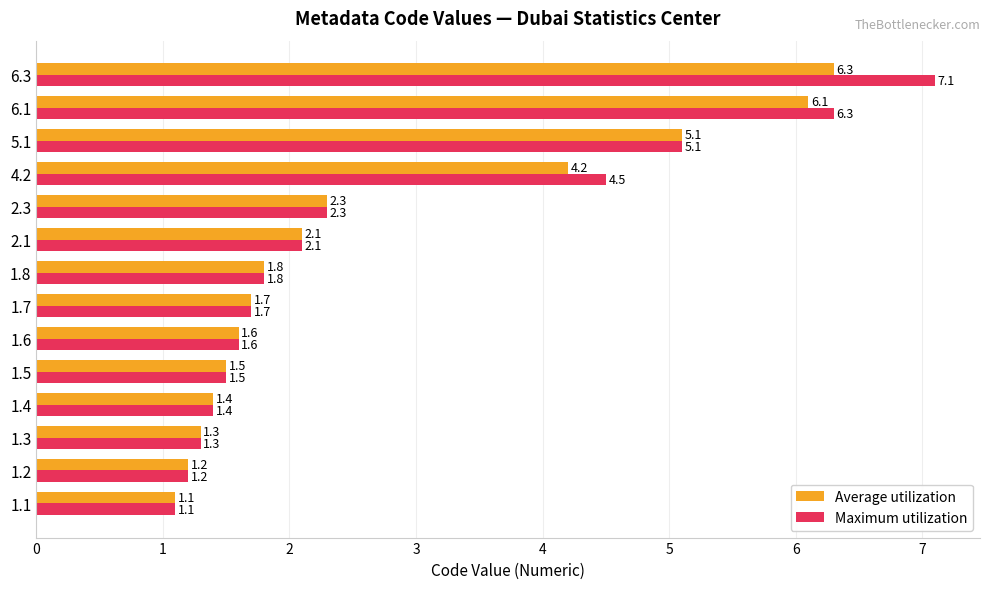

How many data points does each series have?

14